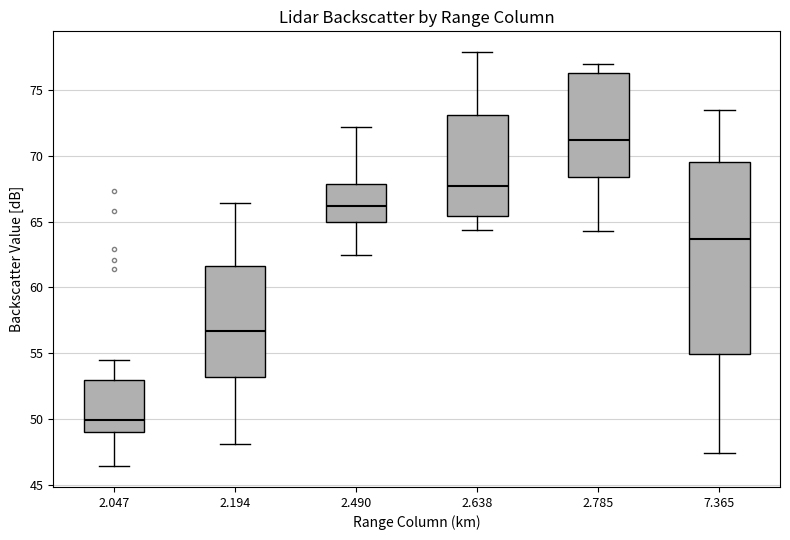

Where does the lower whisker of the box at x = 2.047 end on the y-axis? The values are not printed on the chart, so give them approximately, as read against the axis.

46.5